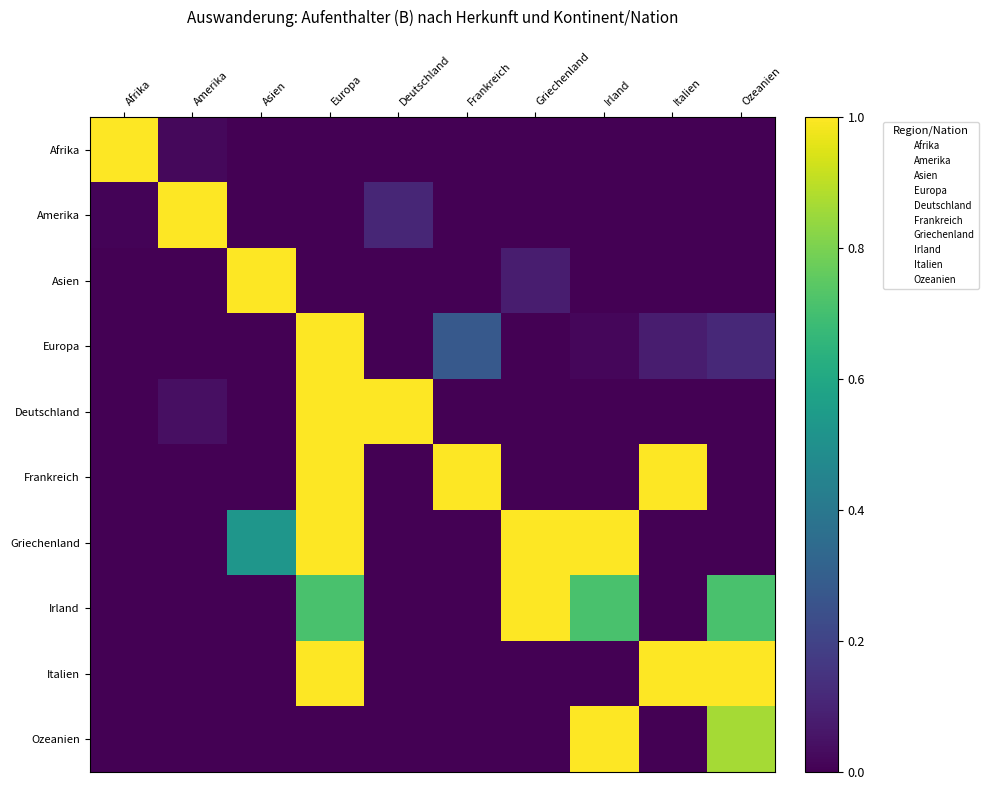

At which category is the sum across all series the highest?

Europa